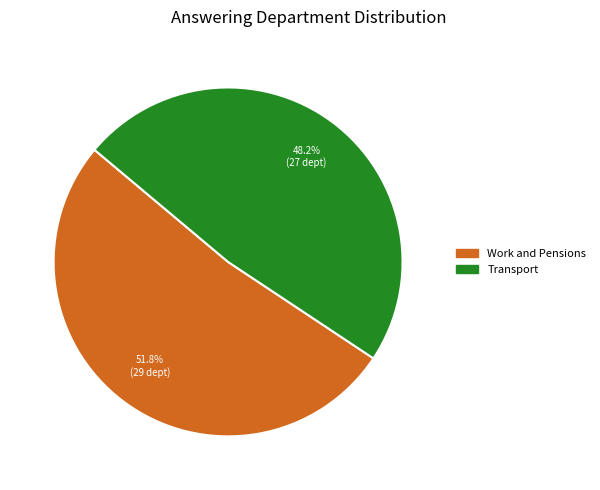

The Work and Pensions slice represents 52% of the pie. True or false?

True